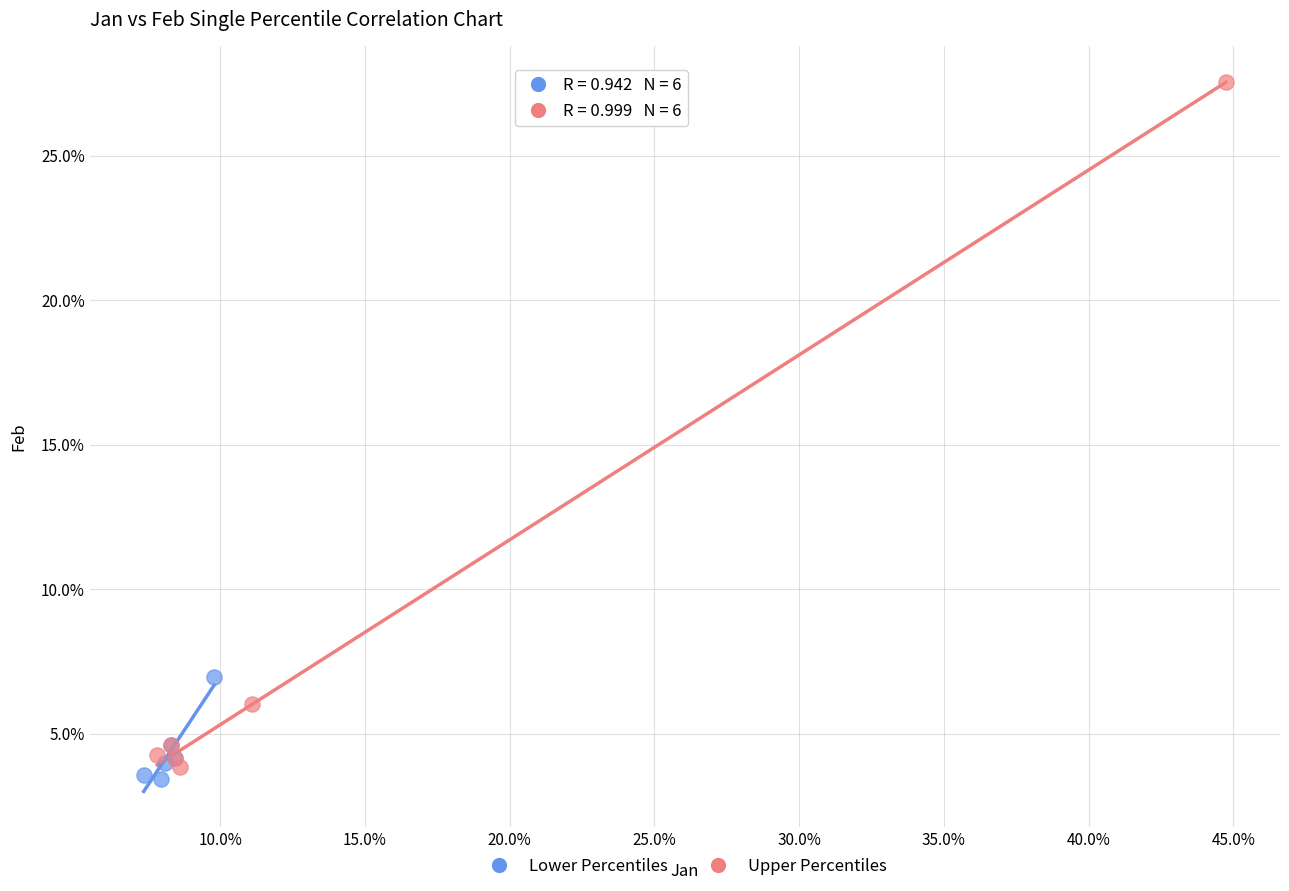

Which series reaches the maximum Y coordinate?

Upper Percentiles